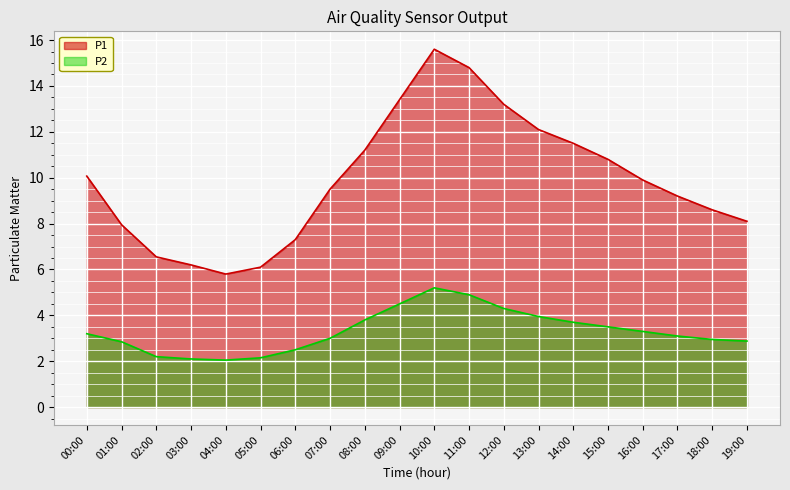

True or false: P1 has more than 0 interior local peaks.

True